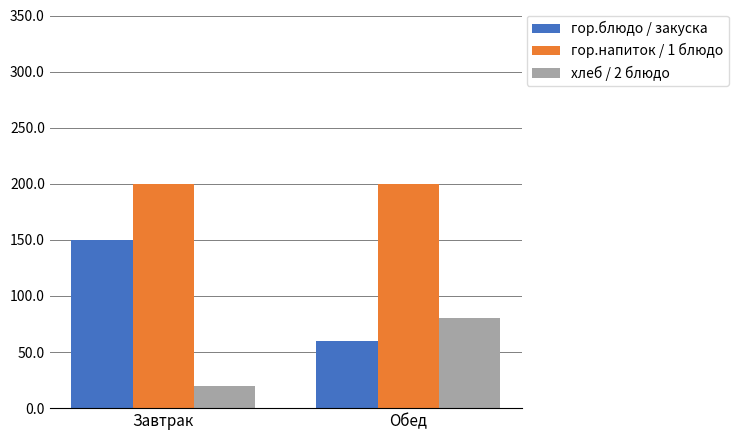

Reading left to right, list all the values displayed in this chart.

гор.блюдо / закуска: Завтрак=150	Обед=60
гор.напиток / 1 блюдо: Завтрак=200	Обед=200
хлеб / 2 блюдо: Завтрак=20	Обед=80